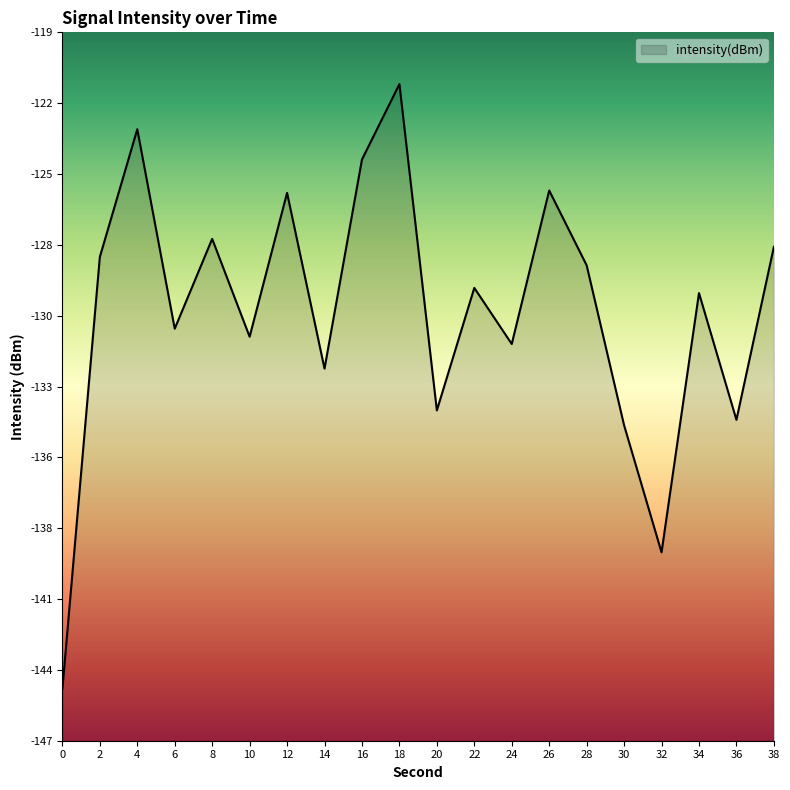

List the labels in order of value, smallest first.

0, 32, 30, 36, 20, 14, 24, 10, 6, 34, 22, 28, 2, 38, 8, 12, 26, 16, 4, 18